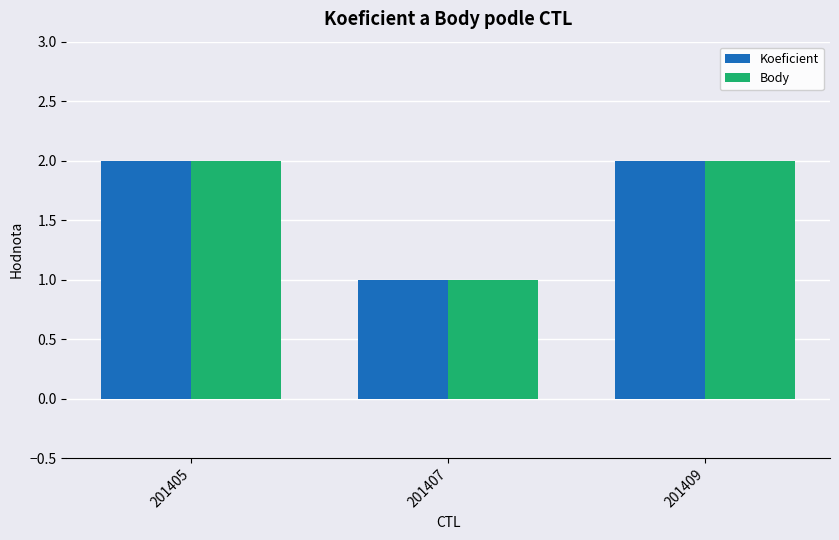

What is the sum of the Koeficient values at 201405 and 201407?

3